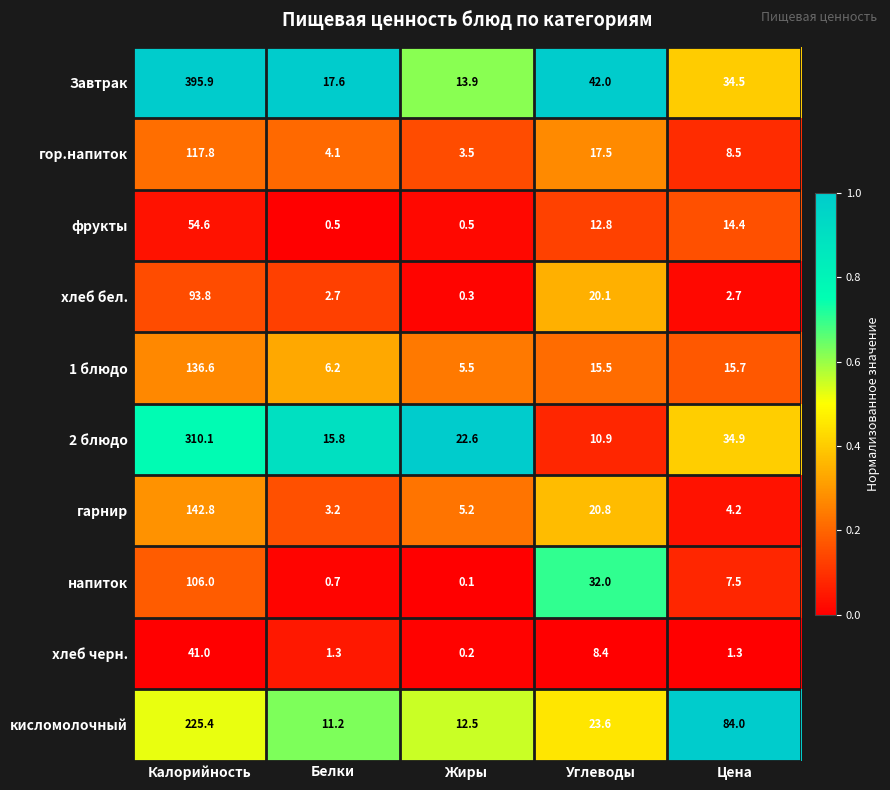

What is the average value of the гор.напиток series?

30.3